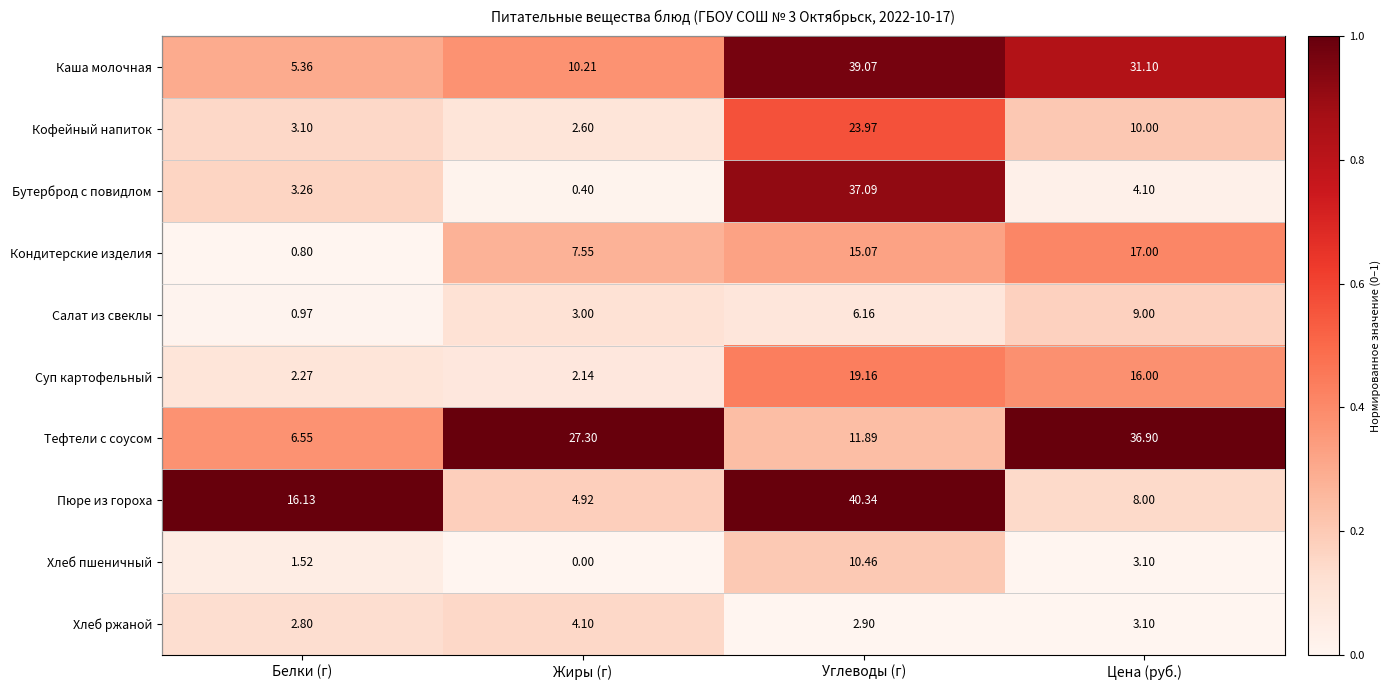

Which series has the largest total across all categories?

Каша молочная